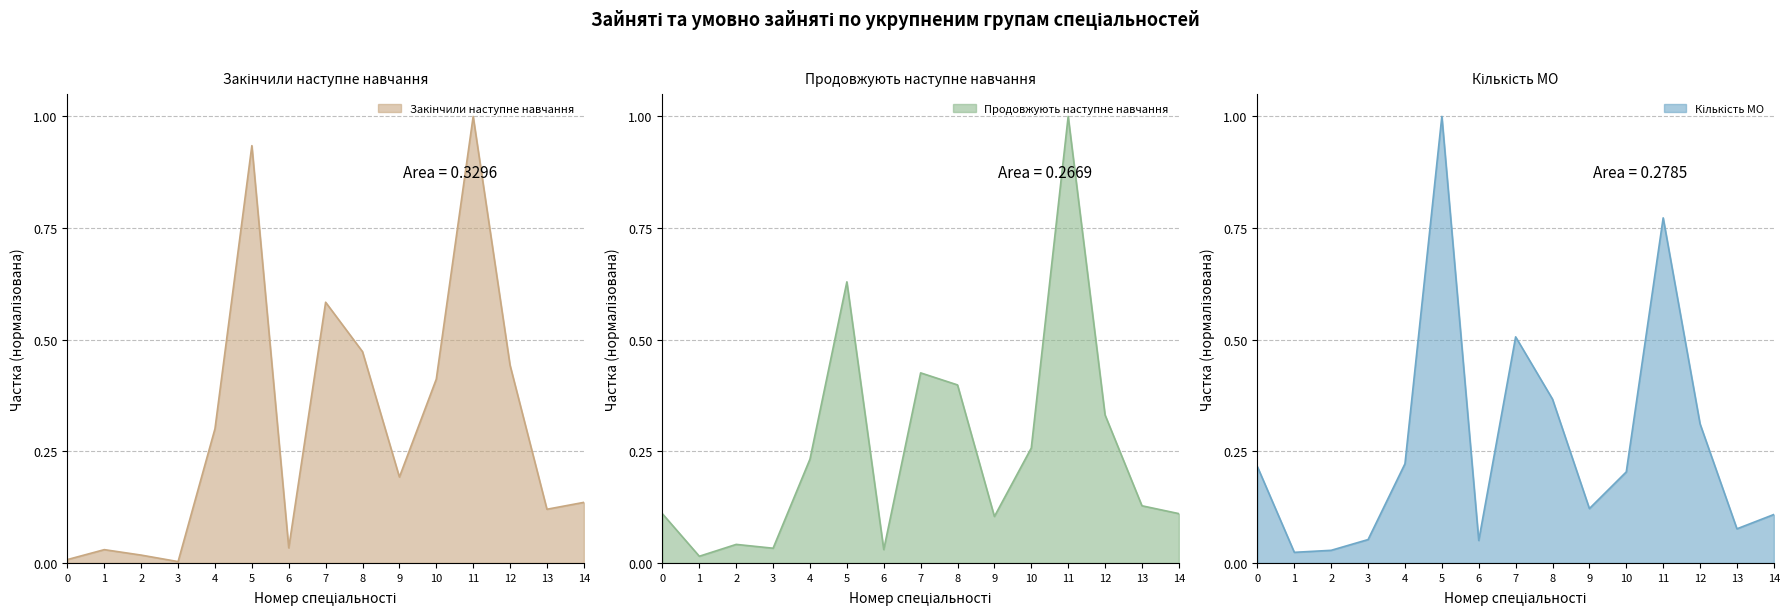

The value of Продовжують наступне навчання at 9 is 0.1. True or false?

True